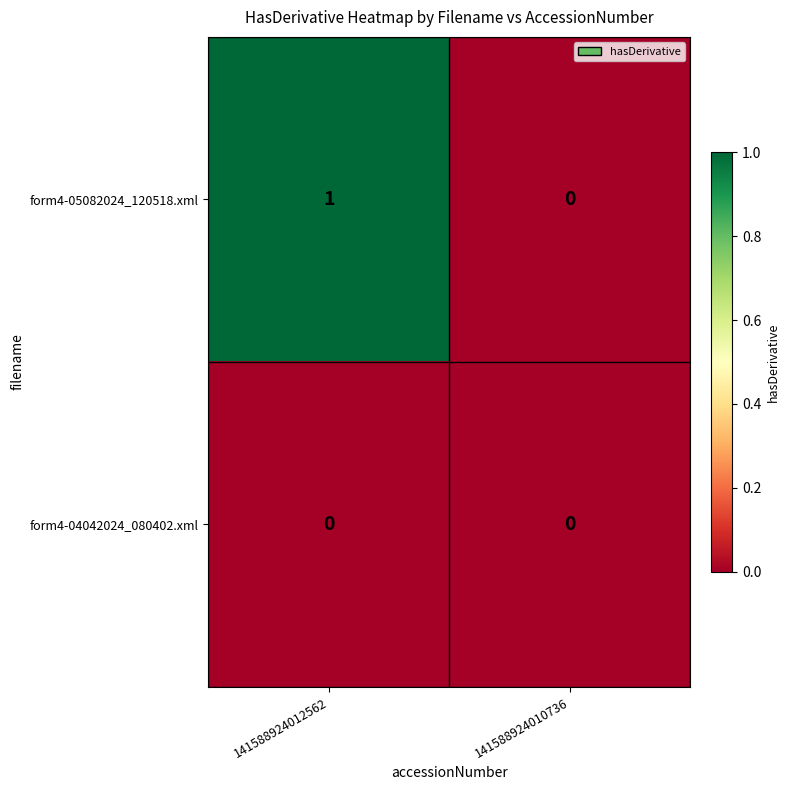

List the labels in order of form4-05082024_120518.xml value, smallest first.

141588924010736, 141588924012562